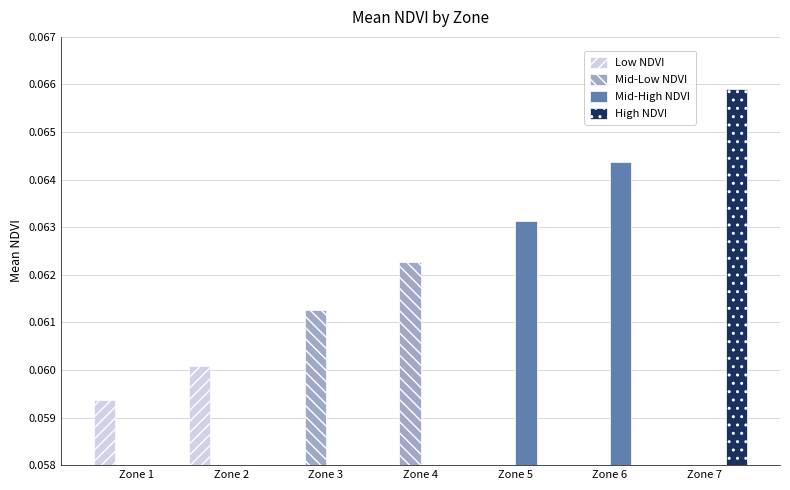

Is it true that High NDVI equals -0.0 at Zone 1?

False